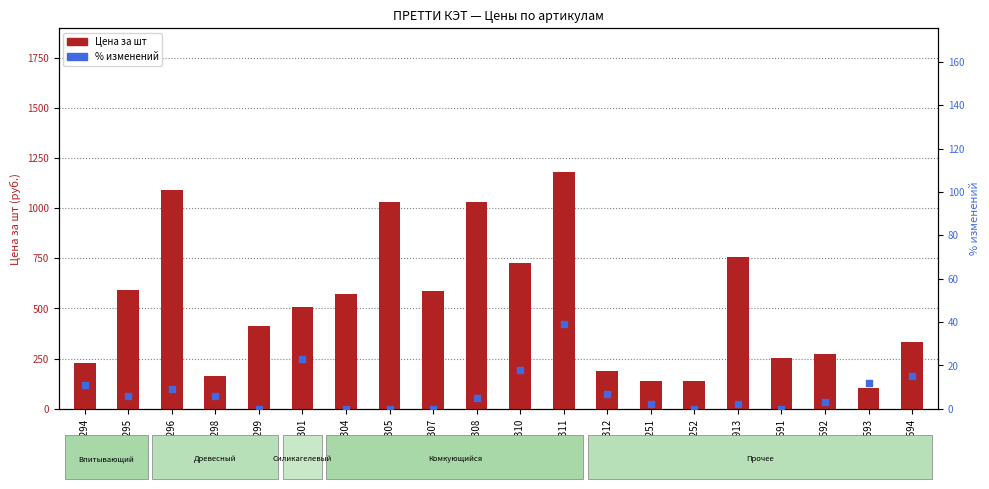

Is the value of % изменений at 42296 greater than the value of Цена за шт at 90592?

No